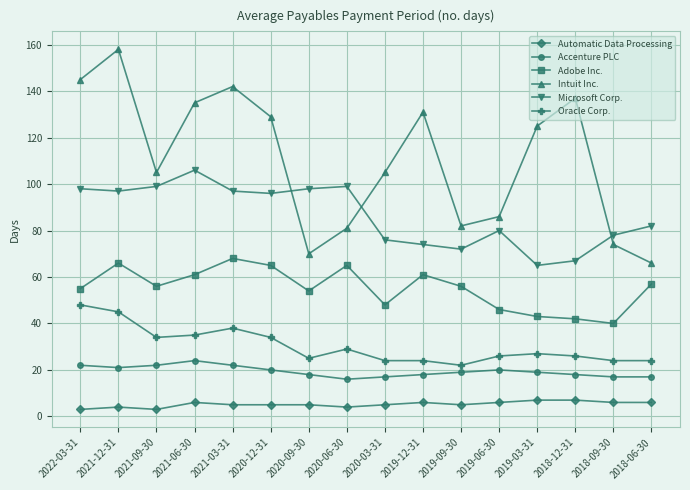

What is the sum of all Microsoft Corp. values?

1384